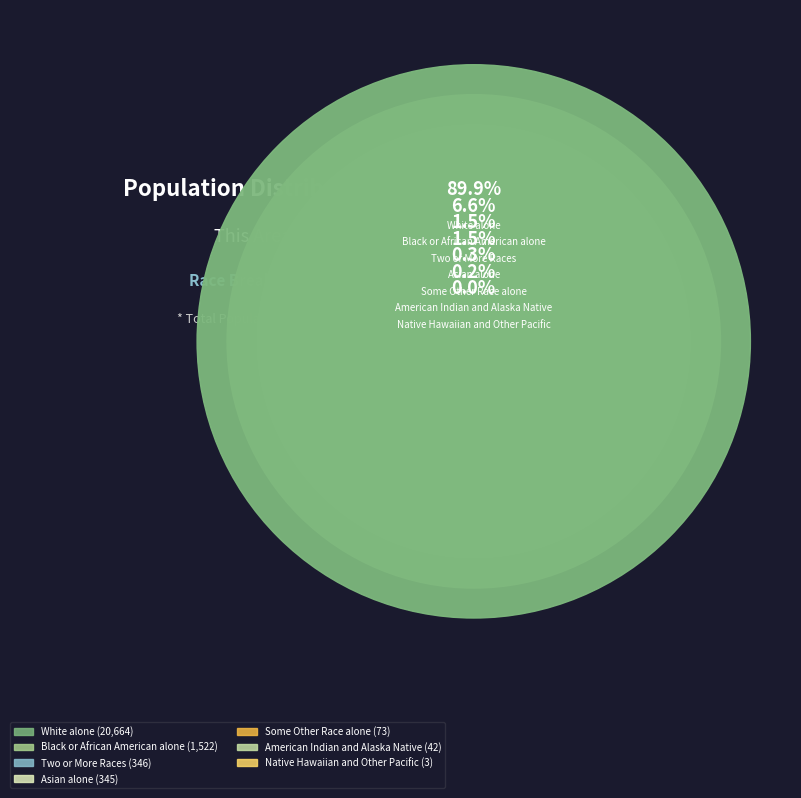

What is the change in value from Black or African American alone to Two or More Races?

-1176